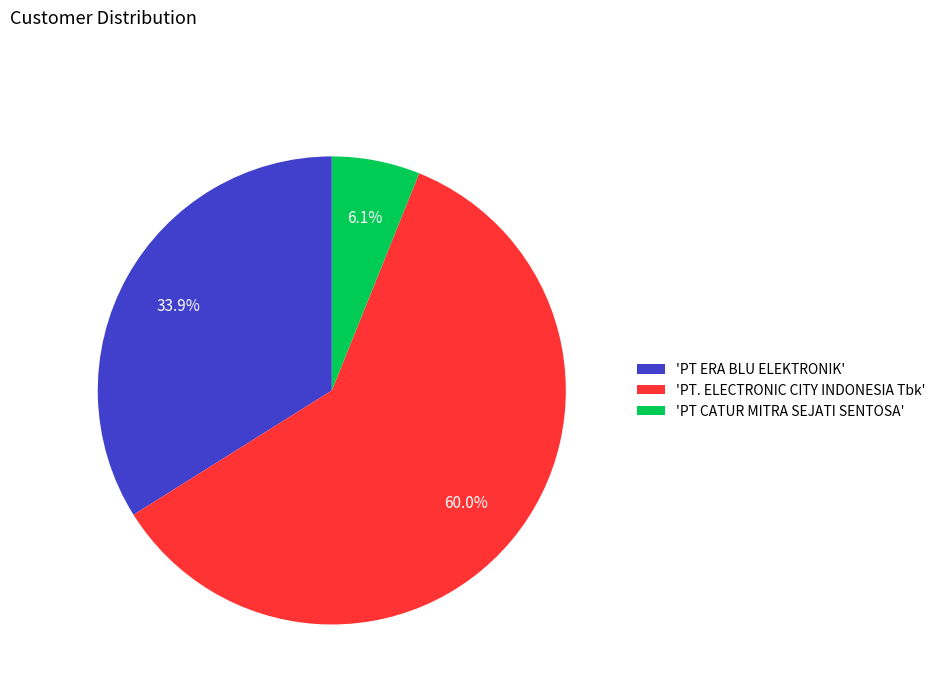

What is the total percentage of 'PT CATUR MITRA SEJATI SENTOSA' and 'PT ERA BLU ELEKTRONIK'?

40.0%